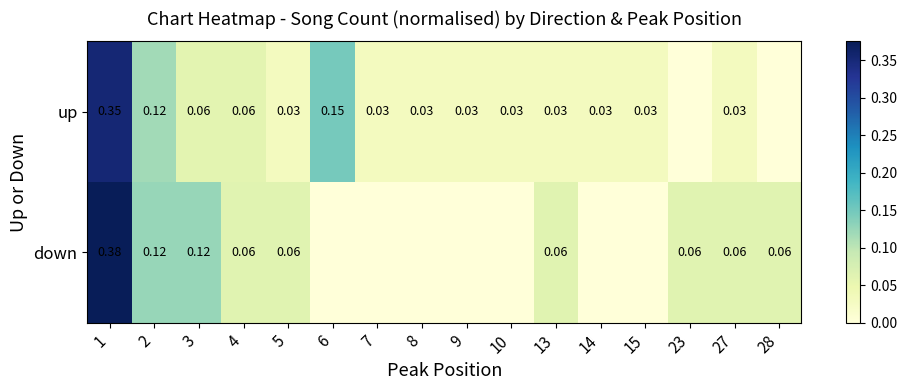

Where is up nearest to the value 0?

23